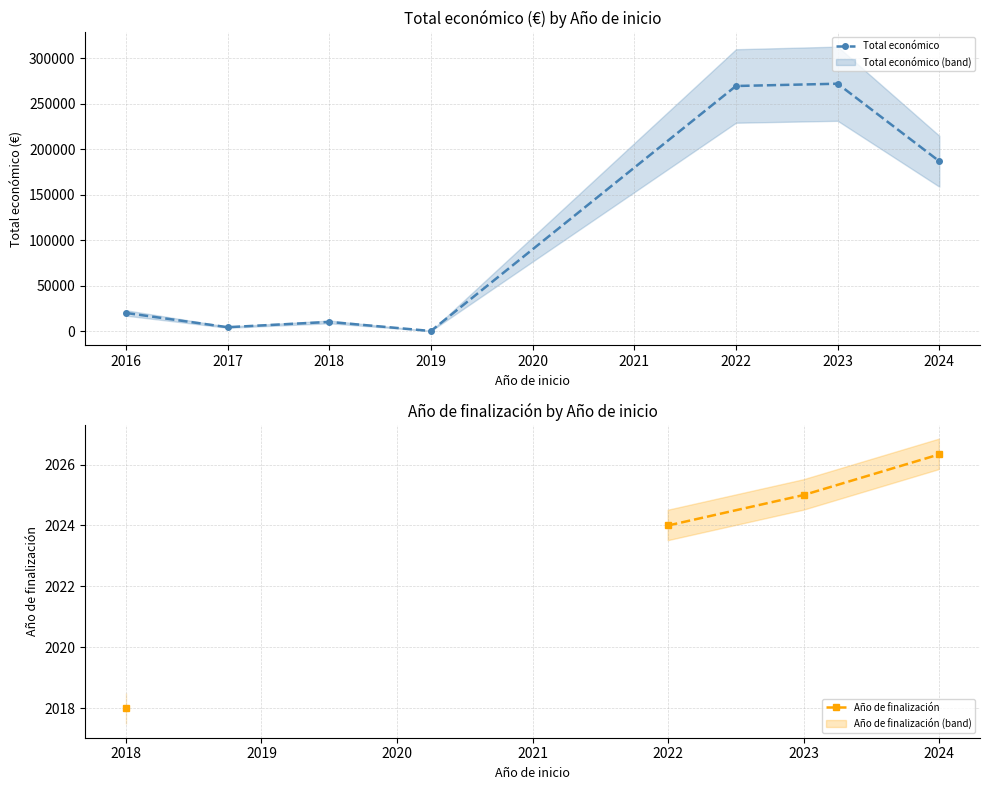

How many data points in Total económico are less than 19859?

3